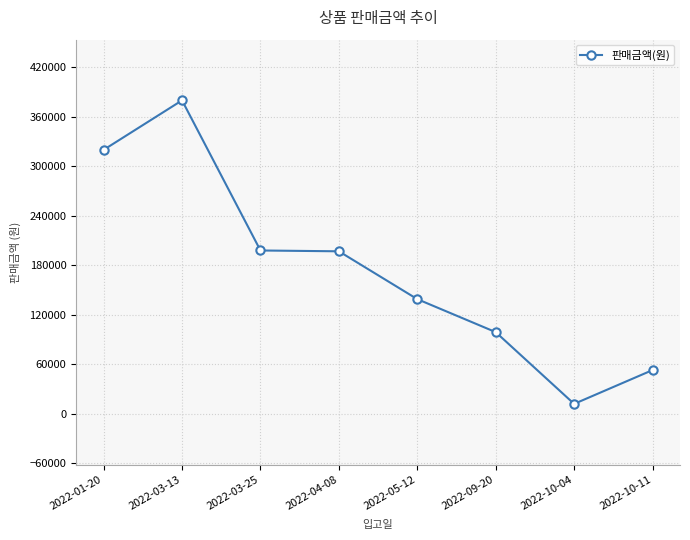

What is the greatest value displayed?

380000